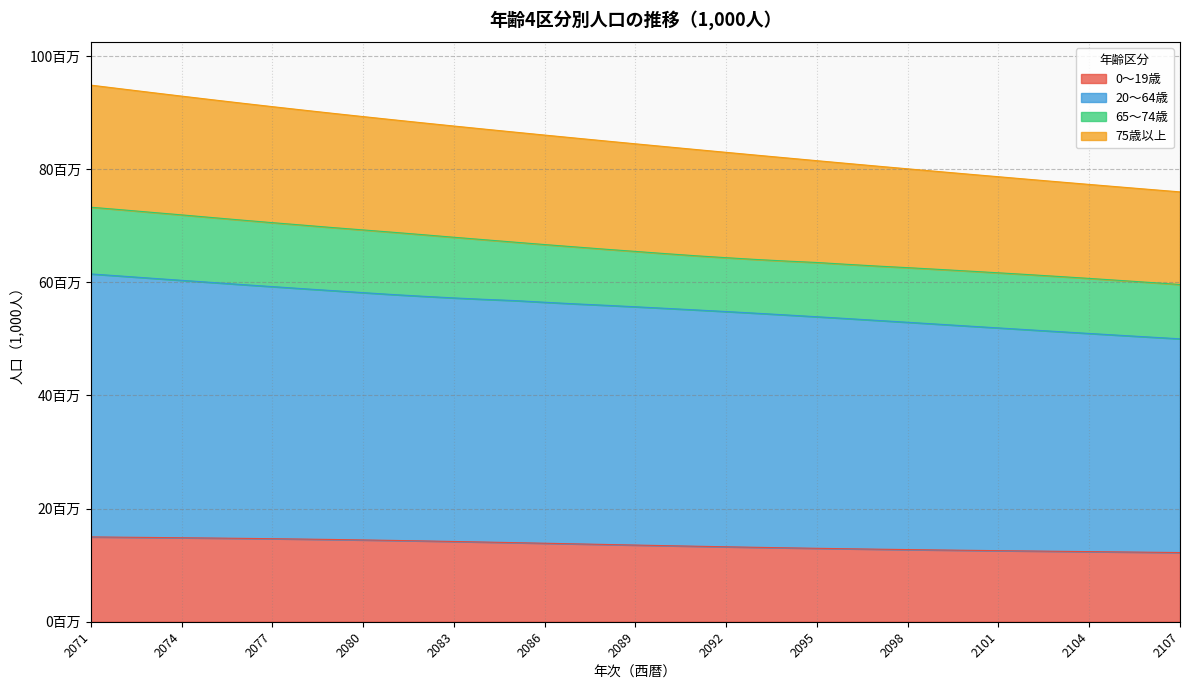

Where does the 75歳以上 series first go above 84461?

2071